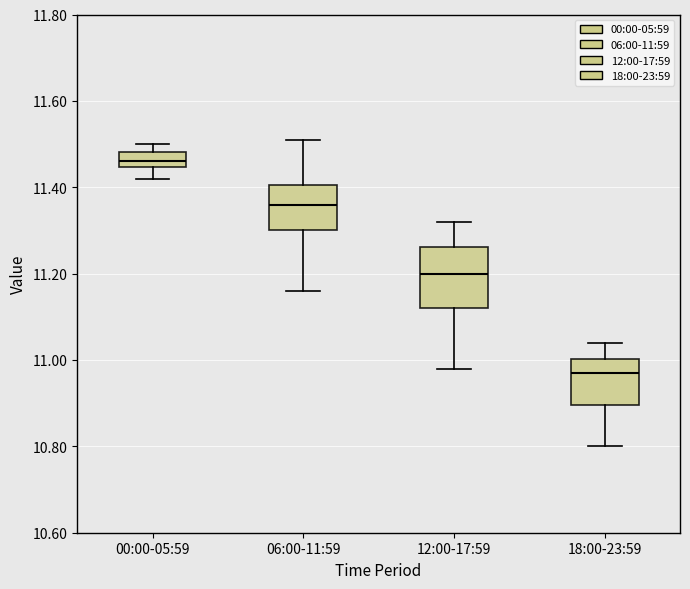

Reading left to right, transcribe this box plot: for each box, give where its median line is, the range the box spans, and where its two whiskers end, as read against the y-axis. The values are not printed on the chart, so give them approximately, as read against the axis.

00:00-05:59: median 11.46, box 11.44 to 11.48, whiskers 11.42 to 11.50
06:00-11:59: median 11.36, box 11.30 to 11.40, whiskers 11.16 to 11.52
12:00-17:59: median 11.20, box 11.12 to 11.26, whiskers 10.98 to 11.32
18:00-23:59: median 10.98, box 10.90 to 11.00, whiskers 10.80 to 11.04